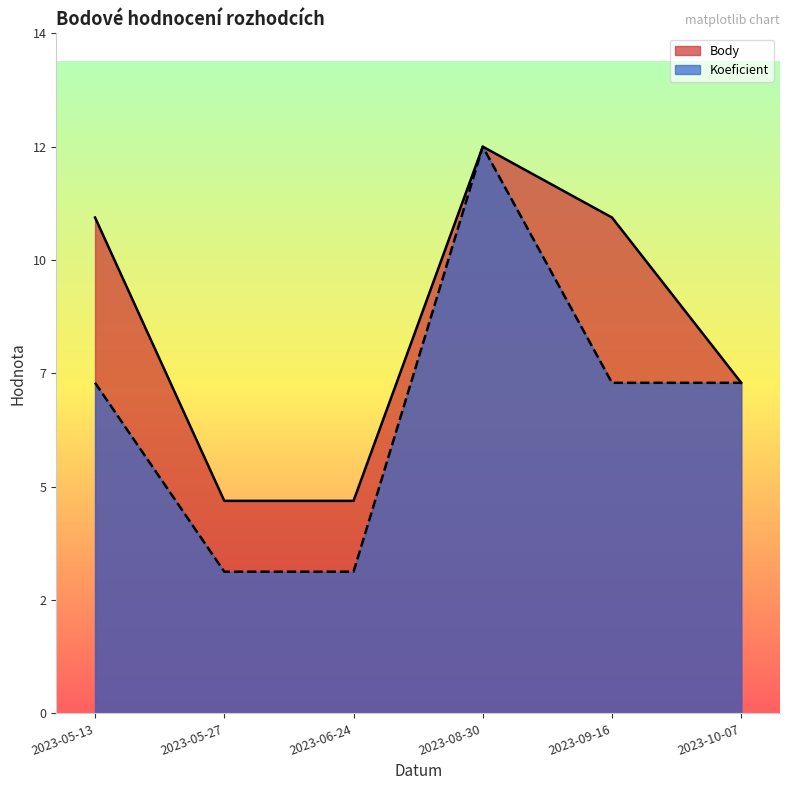

True or false: Body and Koeficient cross at least once.

False